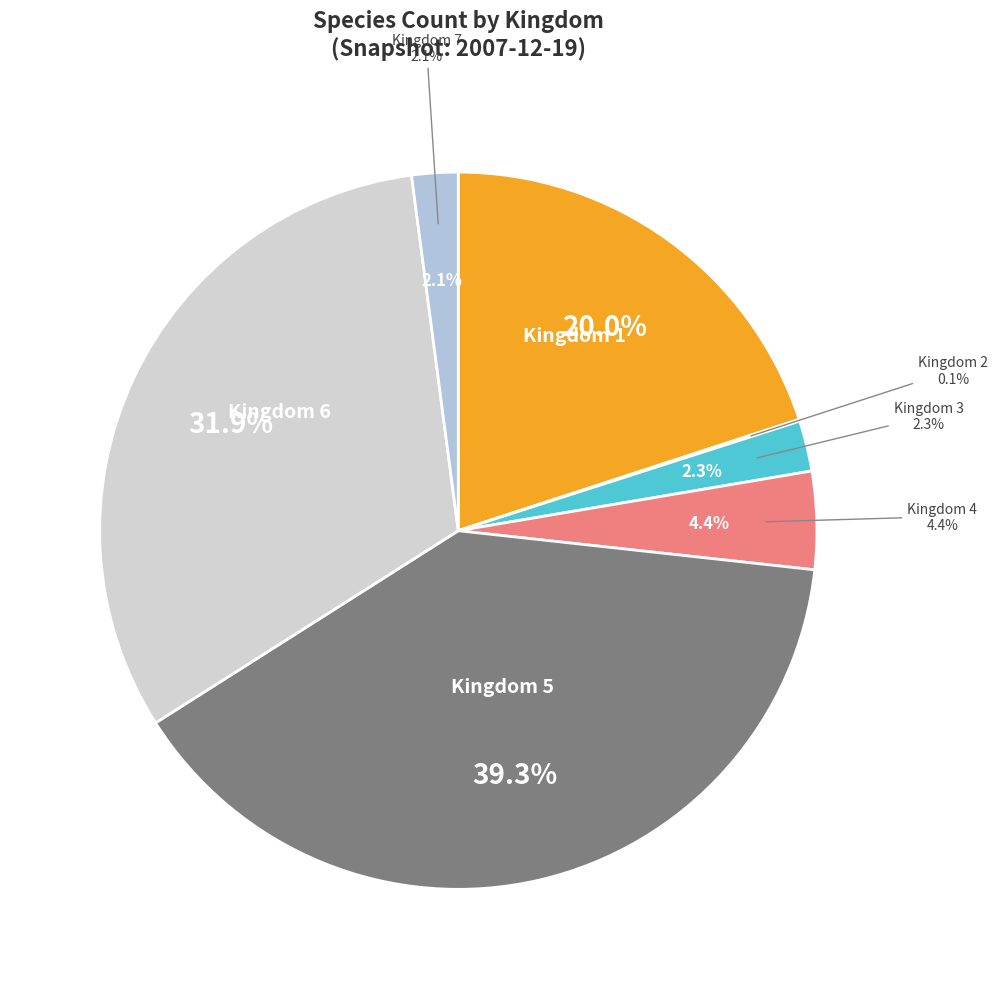

To the nearest percent, what portion does Kingdom 6 represent?

32%